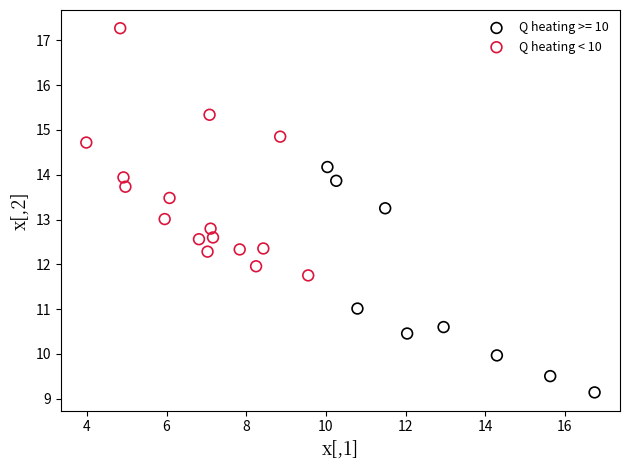

Which series reaches the minimum Y coordinate?

Q heating >= 10